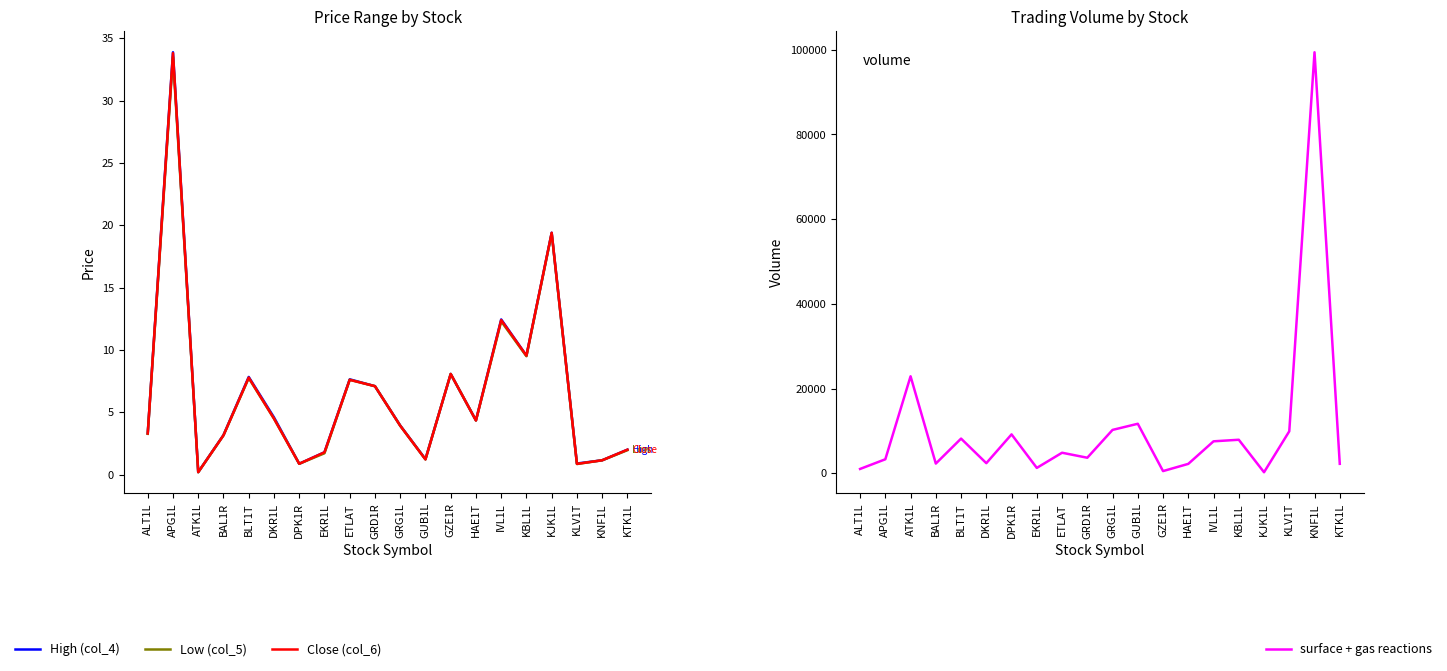

What is the total value across all series at KTK1L?

2222.0